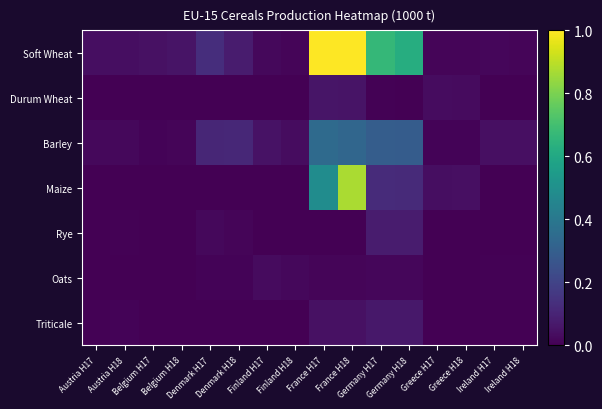

Reading right to left, transcribe all the data shown in this chart.

Soft Wheat: Ireland H18=0.0	Ireland H17=0.0	Greece H18=0.0	Greece H17=0.0	Germany H18=0.6	Germany H17=0.7	France H18=1.0	France H17=1.0	Finland H18=0.0	Finland H17=0.0	Denmark H18=0.1	Denmark H17=0.1	Belgium H18=0.1	Belgium H17=0.0	Austria H18=0.0	Austria H17=0.0
Durum Wheat: Ireland H18=0.0	Ireland H17=0.0	Greece H18=0.0	Greece H17=0.0	Germany H18=0.0	Germany H17=0.0	France H18=0.1	France H17=0.1	Finland H18=0.0	Finland H17=0.0	Denmark H18=0.0	Denmark H17=0.0	Belgium H18=0.0	Belgium H17=0.0	Austria H18=0.0	Austria H17=0.0
Barley: Ireland H18=0.0	Ireland H17=0.0	Greece H18=0.0	Greece H17=0.0	Germany H18=0.3	Germany H17=0.3	France H18=0.3	France H17=0.3	Finland H18=0.0	Finland H17=0.0	Denmark H18=0.1	Denmark H17=0.1	Belgium H18=0.0	Belgium H17=0.0	Austria H18=0.0	Austria H17=0.0
Maize: Ireland H18=0.0	Ireland H17=0.0	Greece H18=0.0	Greece H17=0.0	Germany H18=0.1	Germany H17=0.1	France H18=0.9	France H17=0.5	Finland H18=0.0	Finland H17=0.0	Denmark H18=0.0	Denmark H17=0.0	Belgium H18=0.0	Belgium H17=0.0	Austria H18=0.0	Austria H17=0.0
Rye: Ireland H18=0.0	Ireland H17=0.0	Greece H18=0.0	Greece H17=0.0	Germany H18=0.1	Germany H17=0.1	France H18=0.0	France H17=0.0	Finland H18=0.0	Finland H17=0.0	Denmark H18=0.0	Denmark H17=0.0	Belgium H18=0.0	Belgium H17=0.0	Austria H18=0.0	Austria H17=0.0
Oats: Ireland H18=0.0	Ireland H17=0.0	Greece H18=0.0	Greece H17=0.0	Germany H18=0.0	Germany H17=0.0	France H18=0.0	France H17=0.0	Finland H18=0.0	Finland H17=0.0	Denmark H18=0.0	Denmark H17=0.0	Belgium H18=0.0	Belgium H17=0.0	Austria H18=0.0	Austria H17=0.0
Triticale: Ireland H18=0.0	Ireland H17=0.0	Greece H18=0.0	Greece H17=0.0	Germany H18=0.1	Germany H17=0.1	France H18=0.0	France H17=0.0	Finland H18=0.0	Finland H17=0.0	Denmark H18=0.0	Denmark H17=0.0	Belgium H18=0.0	Belgium H17=0.0	Austria H18=0.0	Austria H17=0.0